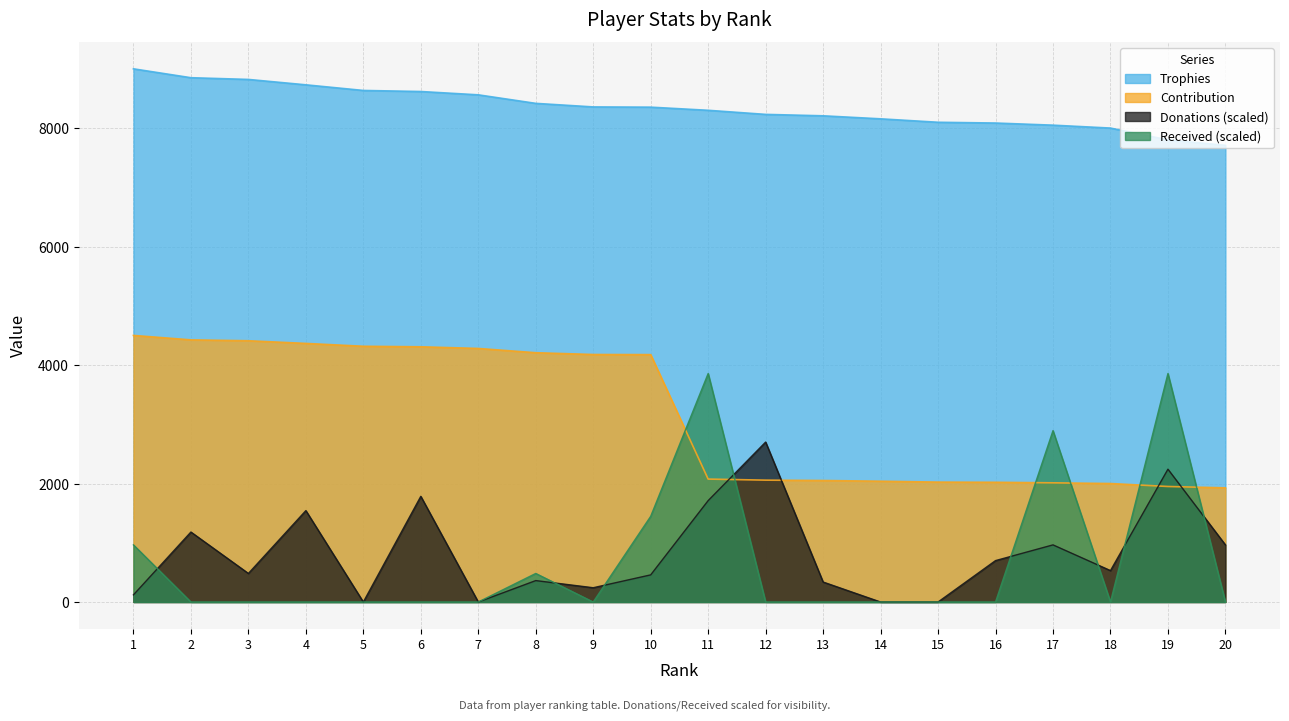

Which has a higher value, 10 or 6?

6